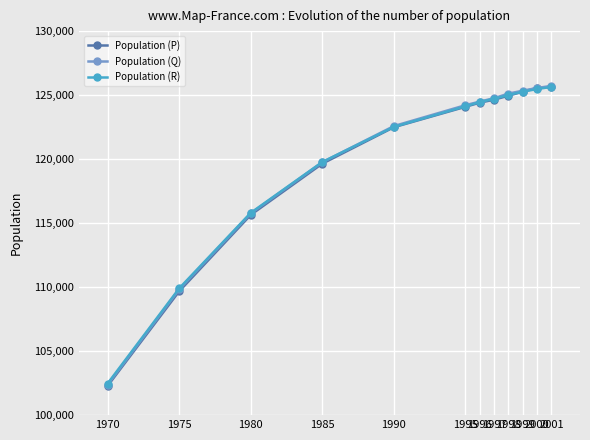

What is the lowest value of the Population (R) series?

102469